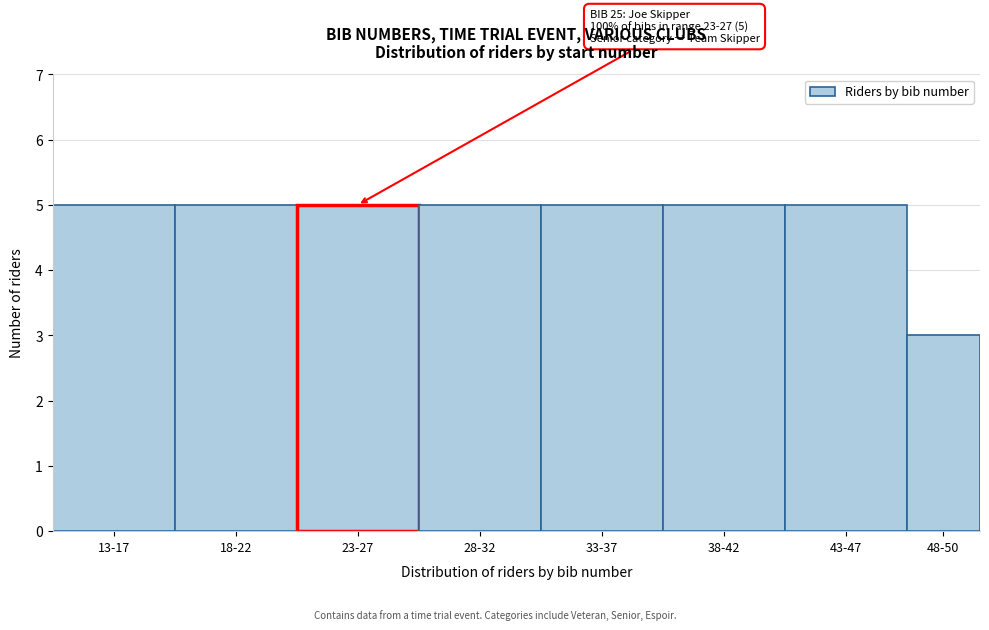

Reading right to left, extract all data points from this chart.

3	5	5	5	5	5	5	5